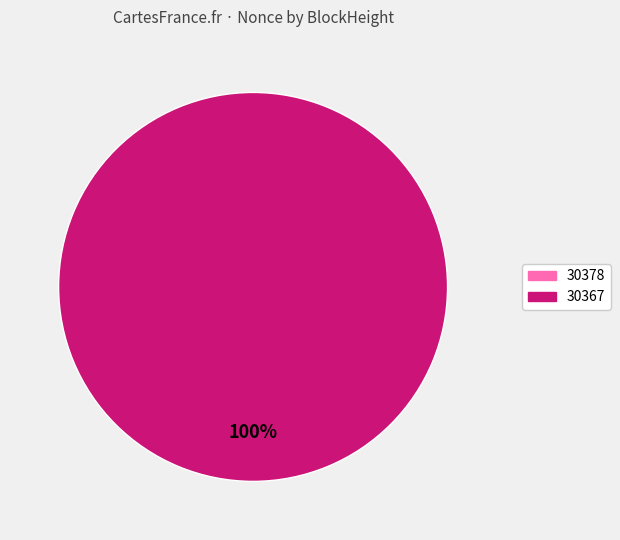

To the nearest percent, what is the combined percentage of 30367 and 30378?

100%